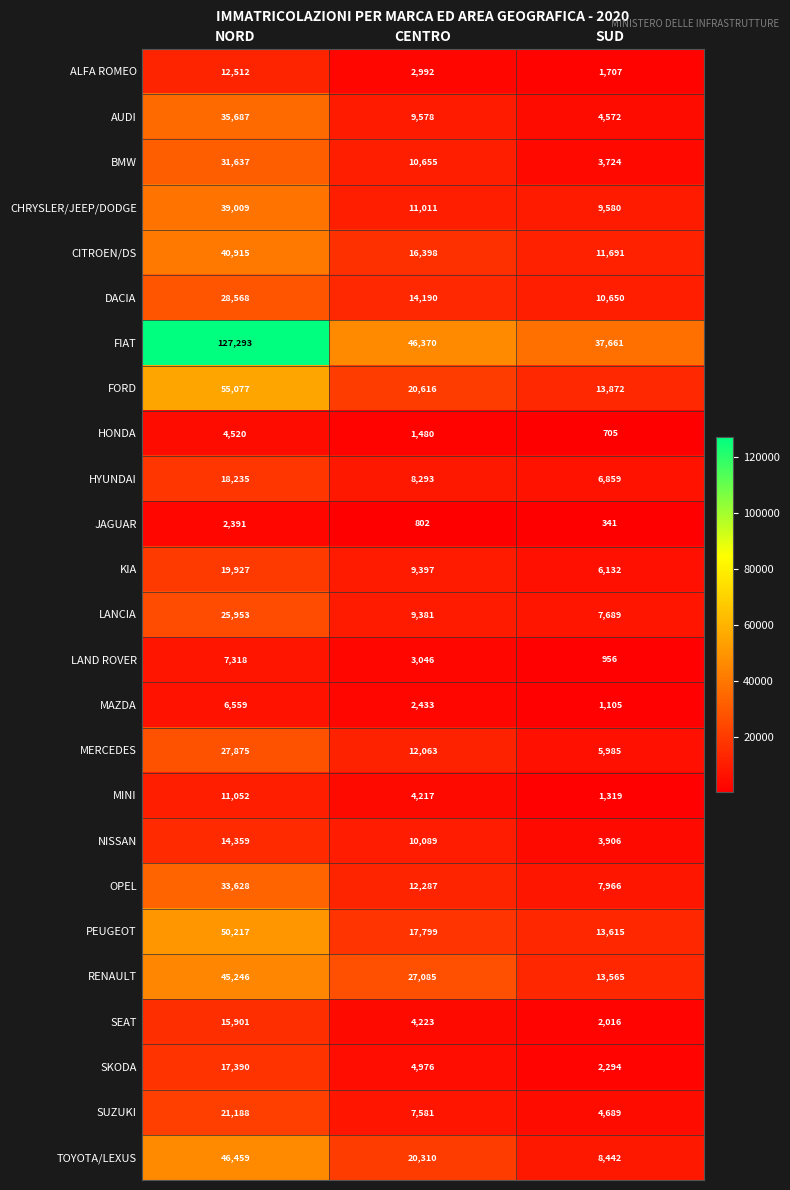

At CENTRO, list the series in order from largest to smallest.

FIAT, RENAULT, FORD, TOYOTA/LEXUS, PEUGEOT, CITROEN/DS, DACIA, OPEL, MERCEDES, CHRYSLER/JEEP/DODGE, BMW, NISSAN, AUDI, KIA, LANCIA, HYUNDAI, SUZUKI, SKODA, SEAT, MINI, LAND ROVER, ALFA ROMEO, MAZDA, HONDA, JAGUAR